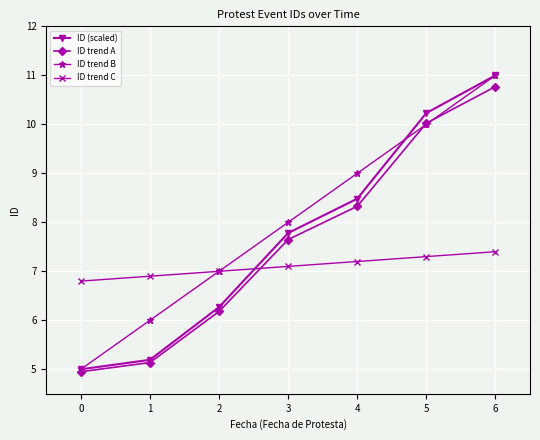

Between 0 and 4, which series saw the biggest shift?

ID trend B